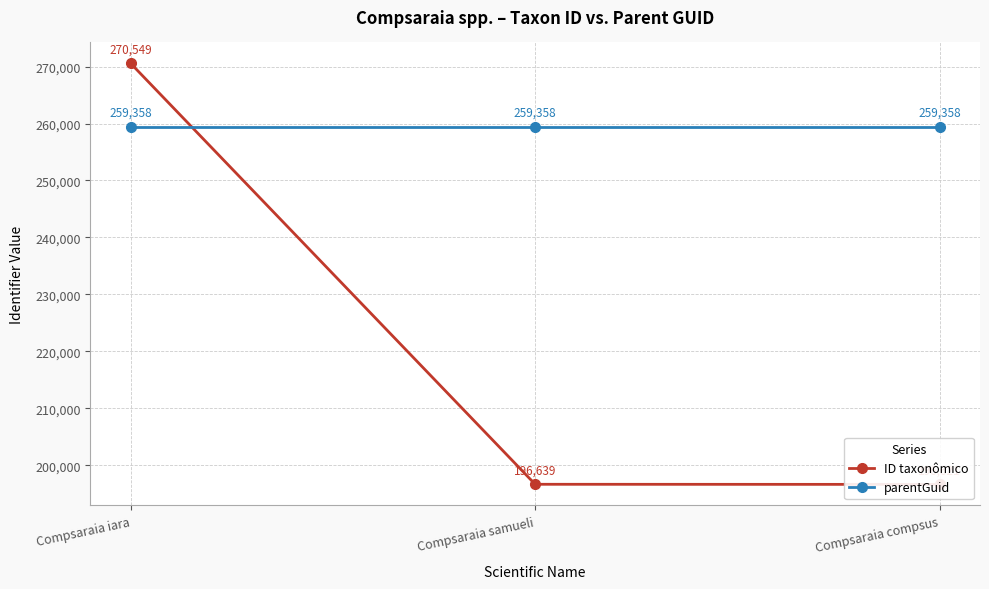

What is the difference between the highest and lowest values at Compsaraia samueli?

62719